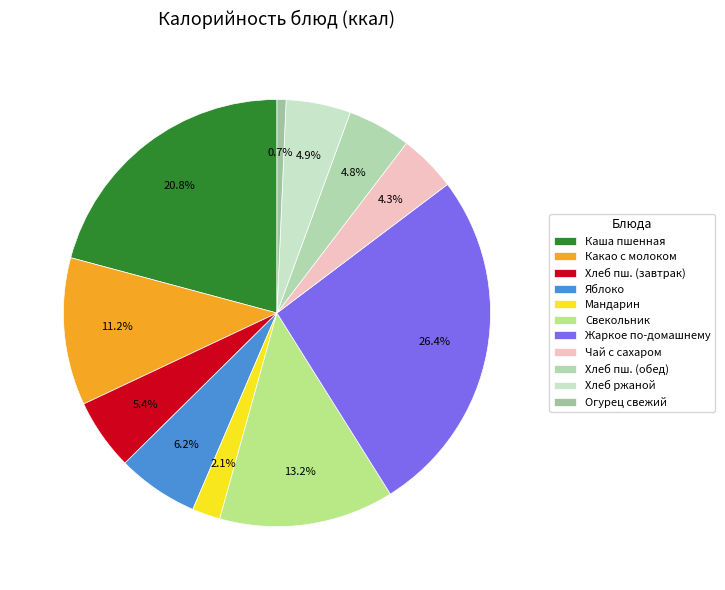

Between Чай с сахаром and Мандарин, which is larger?

Чай с сахаром